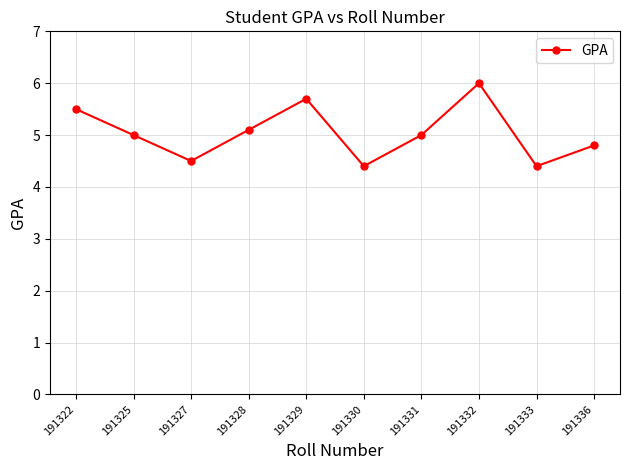

What is the sum of the values at 191333 and 191331?

9.4